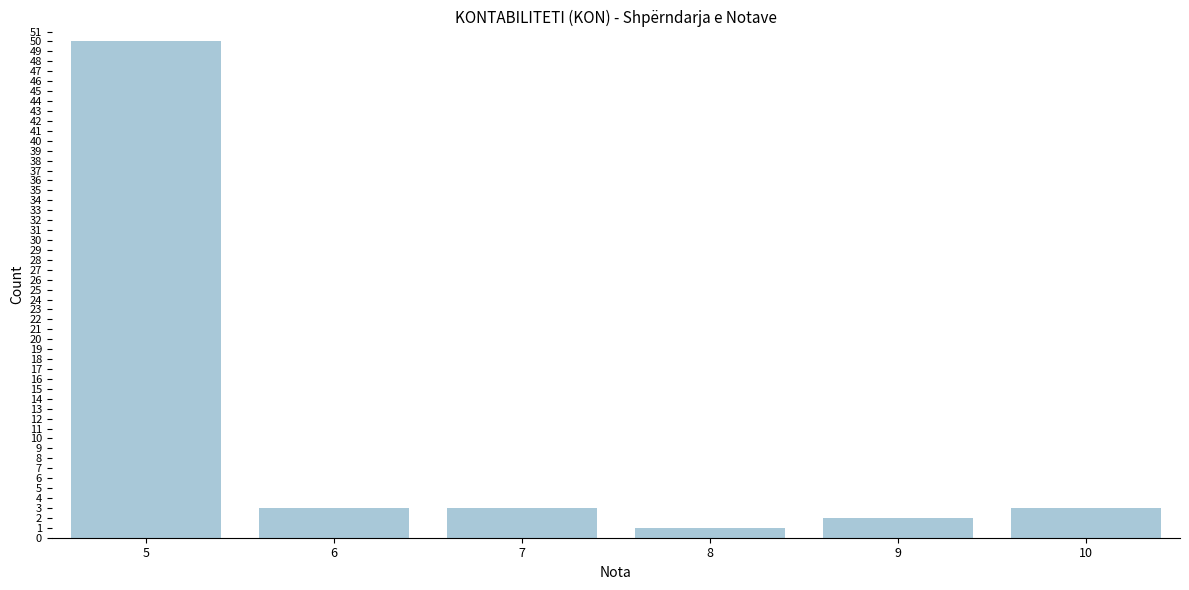

Reading right to left, transcribe all the data shown in this chart.

10=3	9=2	8=1	7=3	6=3	5=50